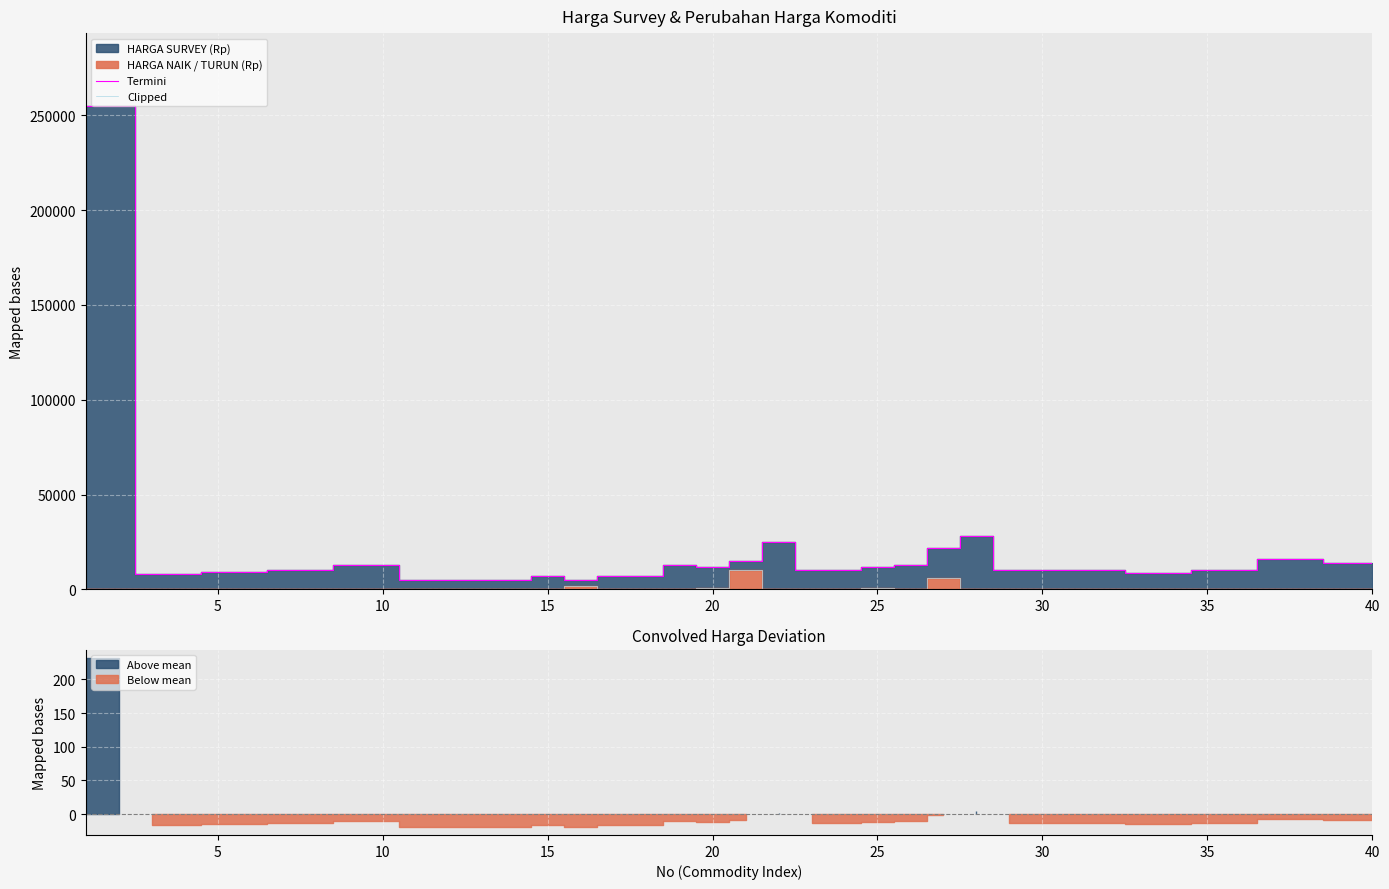

What is the total value across all series at 40?

13000